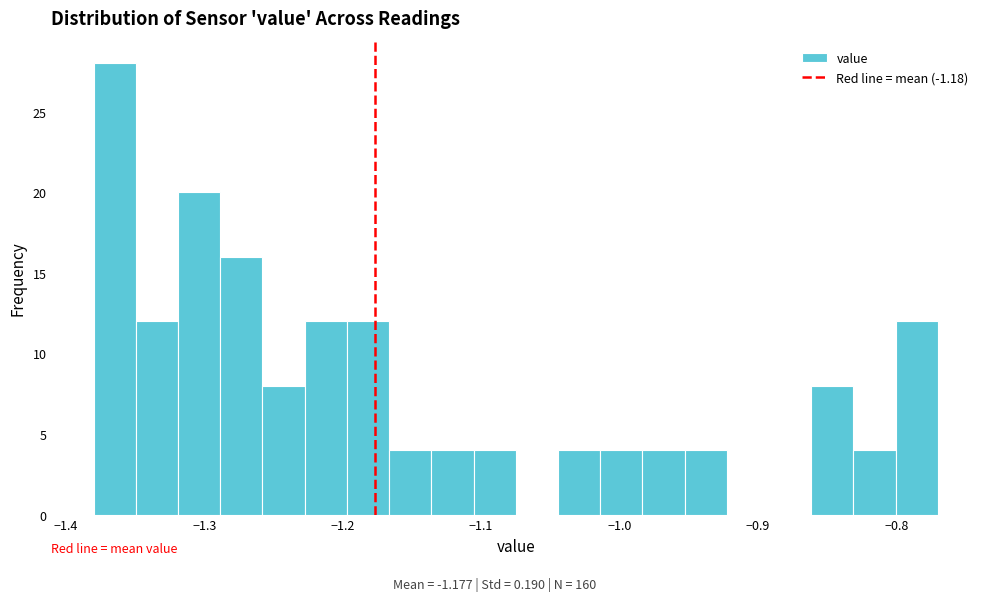

Read against the x-axis, roughly where is the centre of the tallest bar?

-1.36